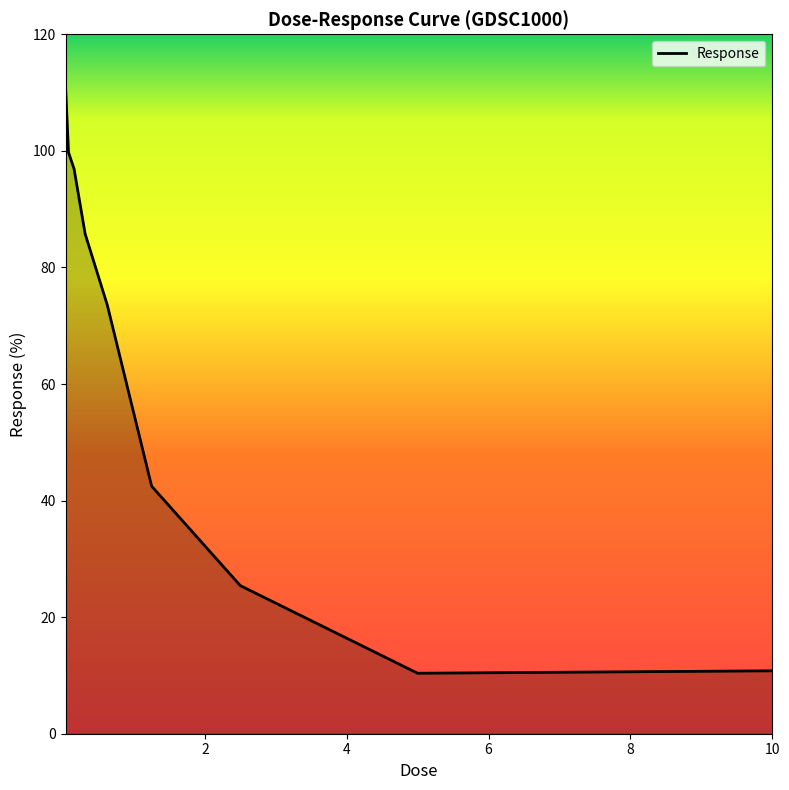

What is the difference between the maximum and minimum values?

100.0